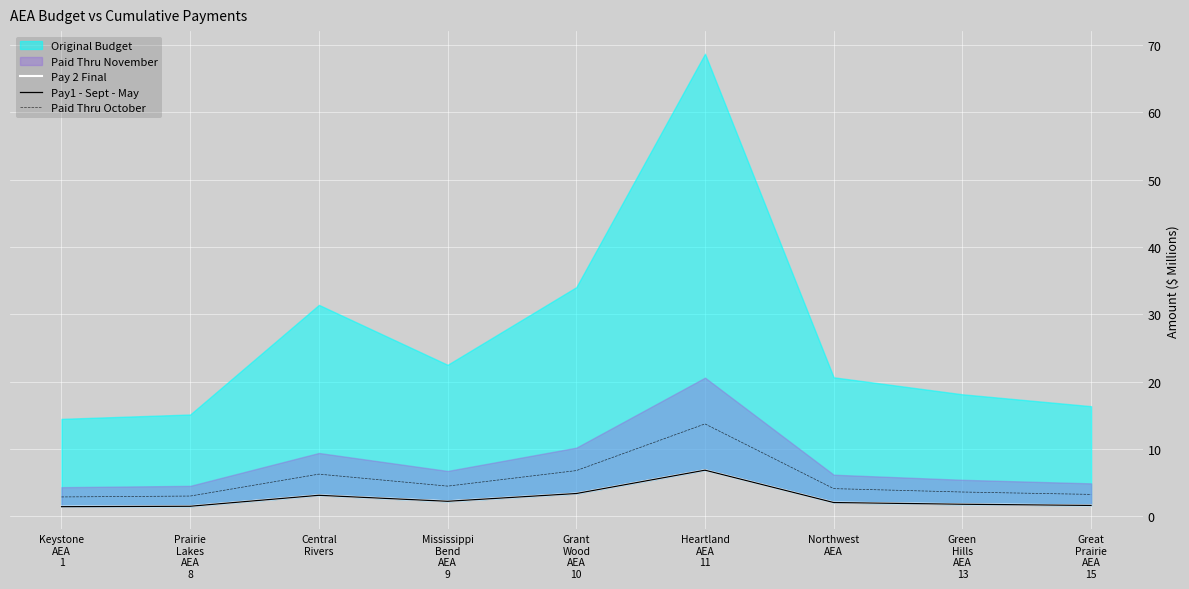

What is the minimum value for Paid Thru October?

2.9